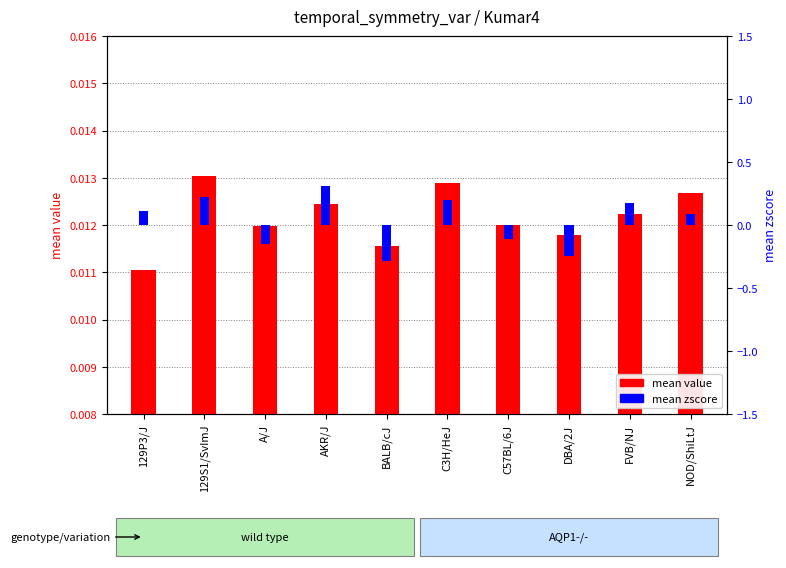

Which series has the largest total across all categories?

mean zscore